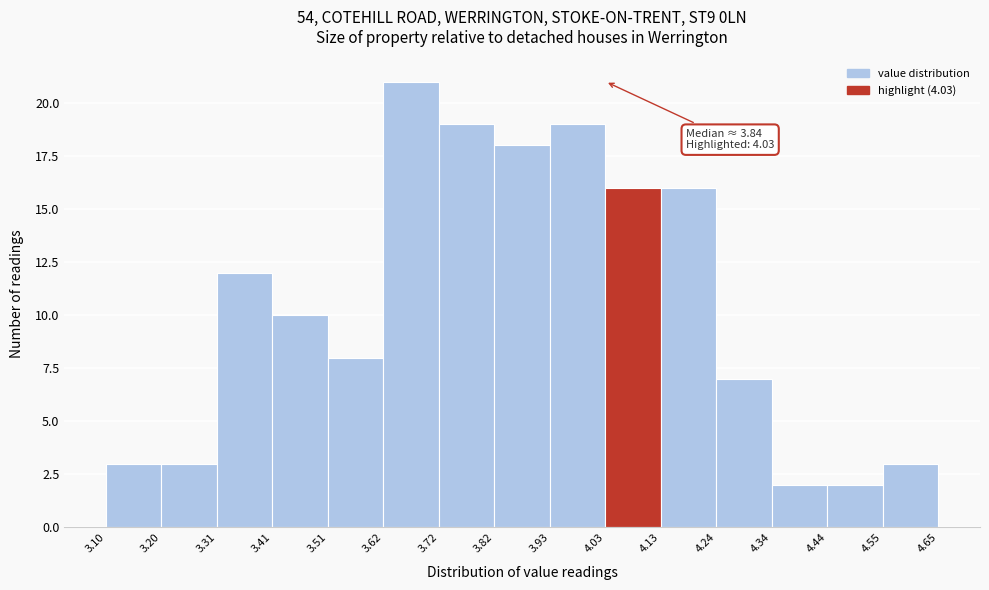

Over which range of the x-axis is the bar tallest?

3.62 to 3.72